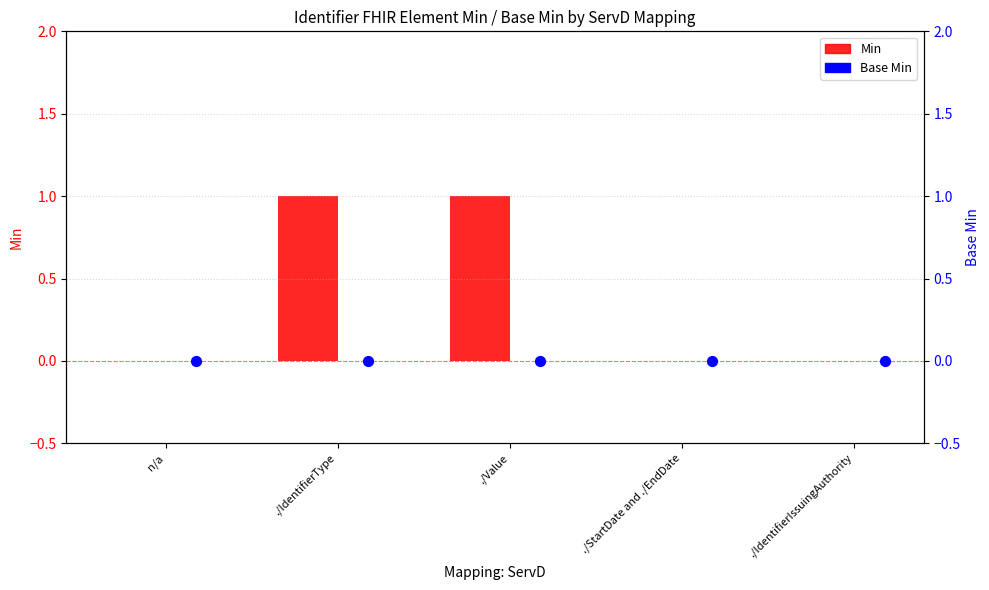

What are all the series names shown in the legend?

Min, Base Min